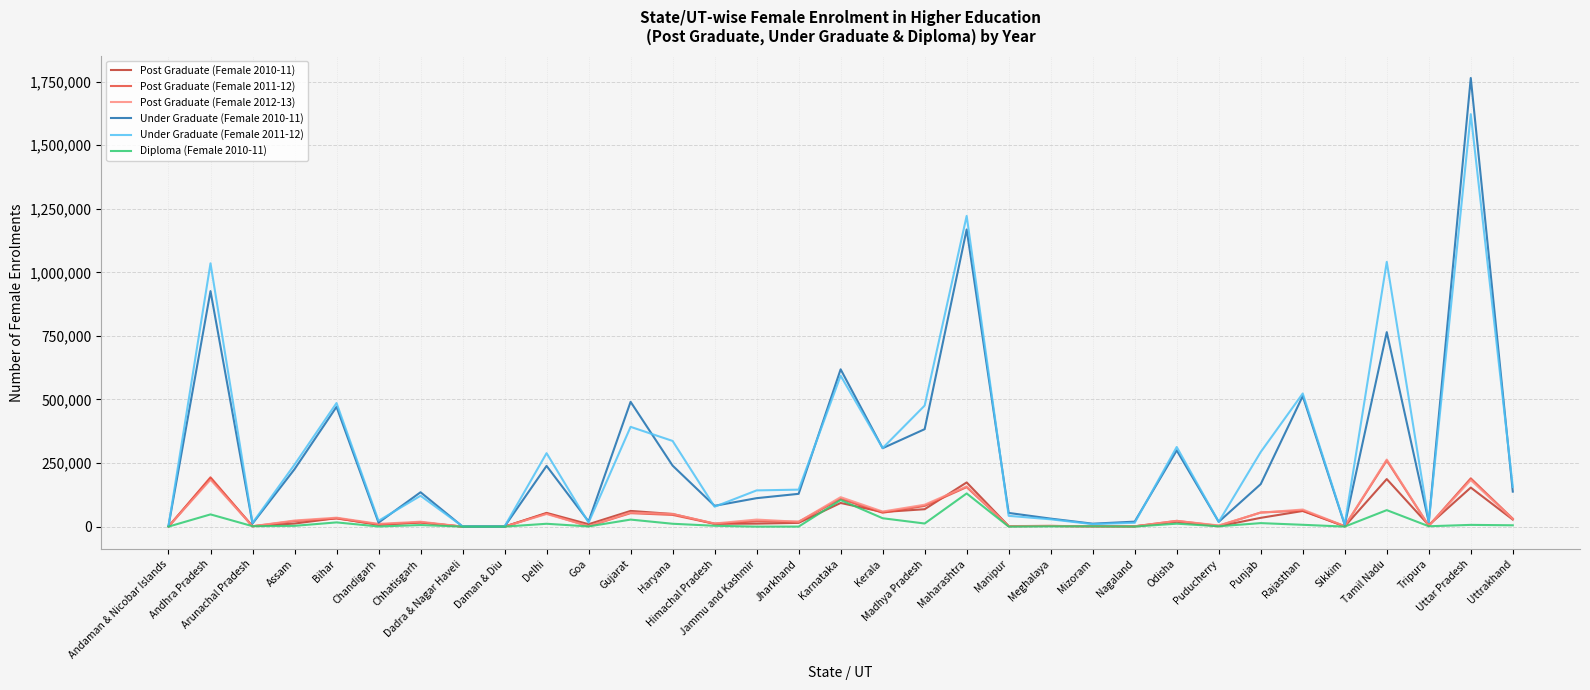

What position from the right is Manipur?

13